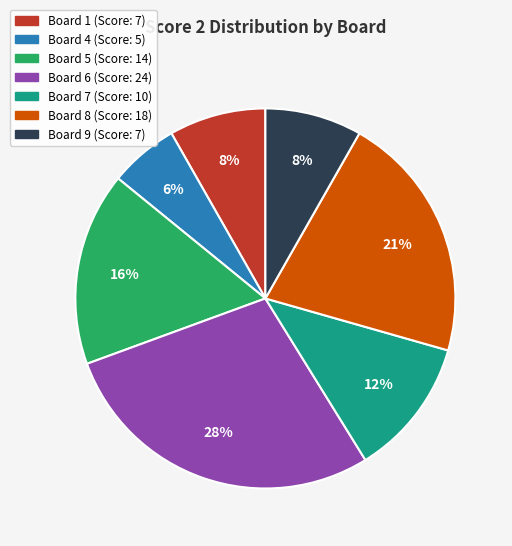

Which category has the biggest portion of the pie?

Board 6 (Score: 24)